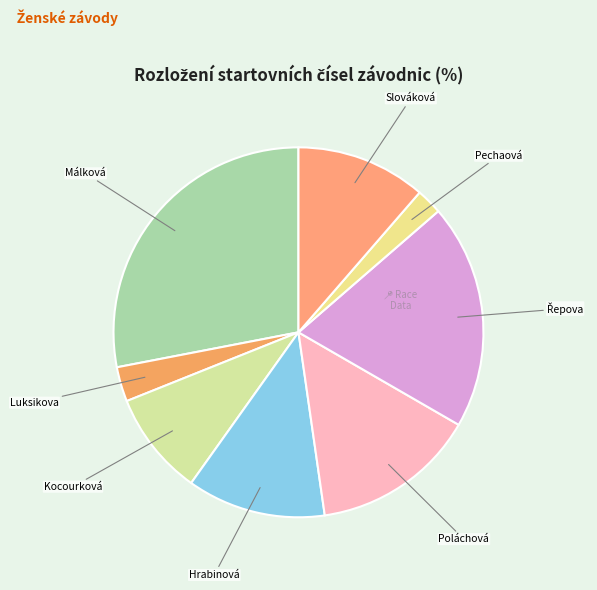

Does any single category account for the majority?

No